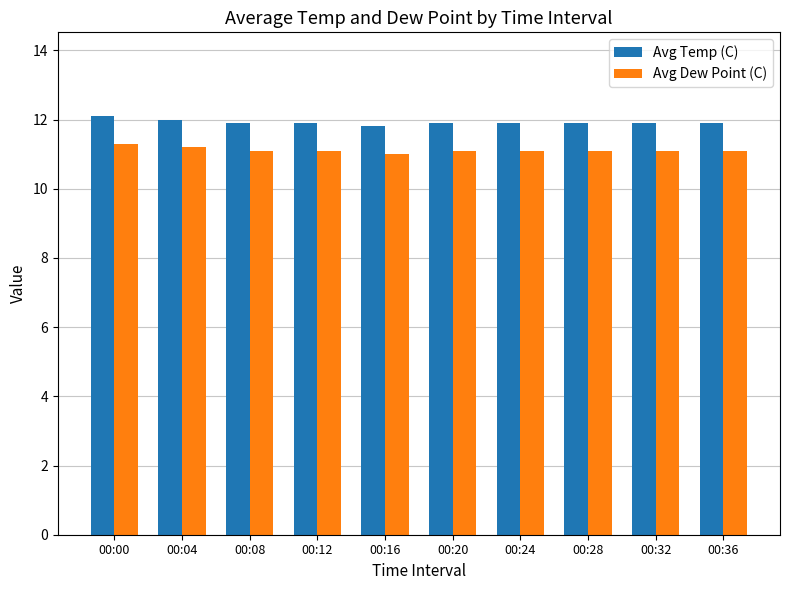

What is the total value across all series at 00:04?

23.2